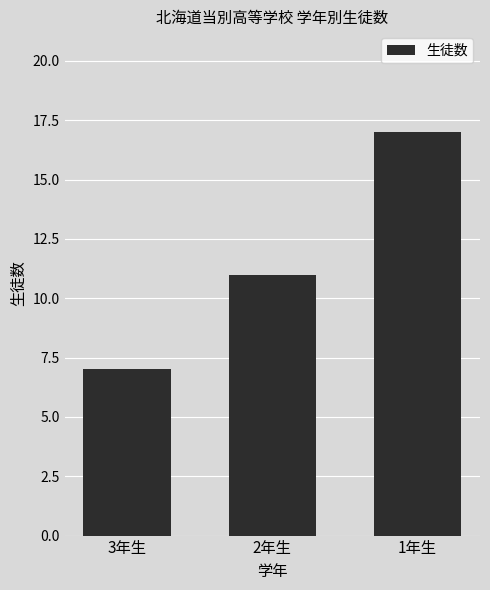

What is the average value?

12